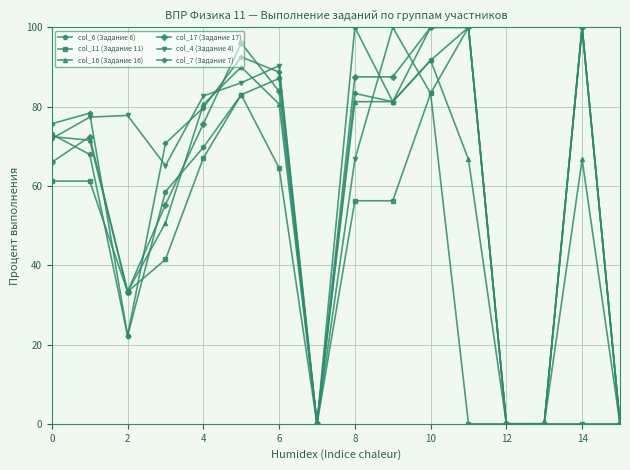

What is the greatest value displayed?

100.0